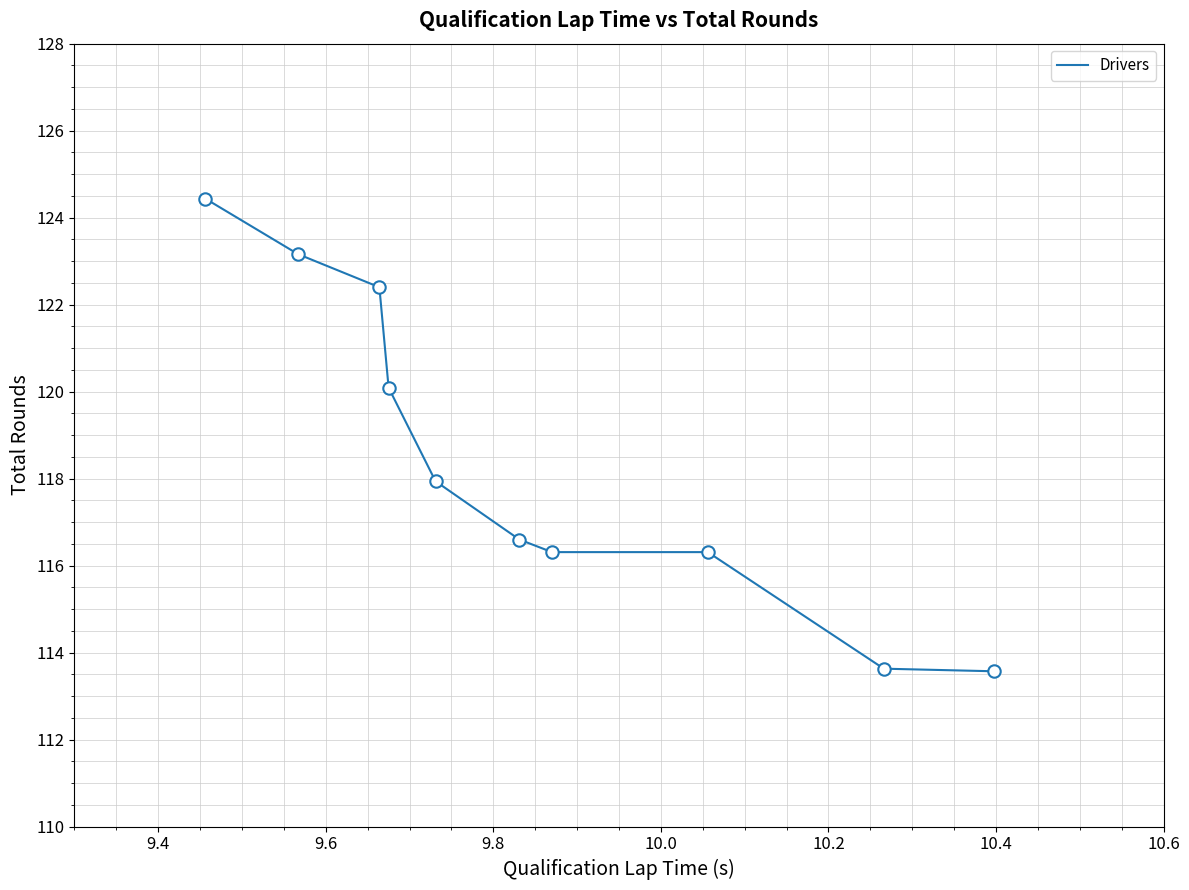

What is the difference between the maximum and minimum values?

10.9